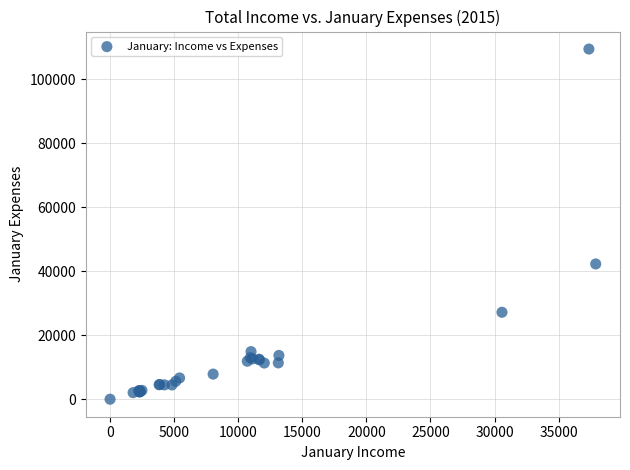

What Y value in the scatter plot is closest to 54715?

42272.4